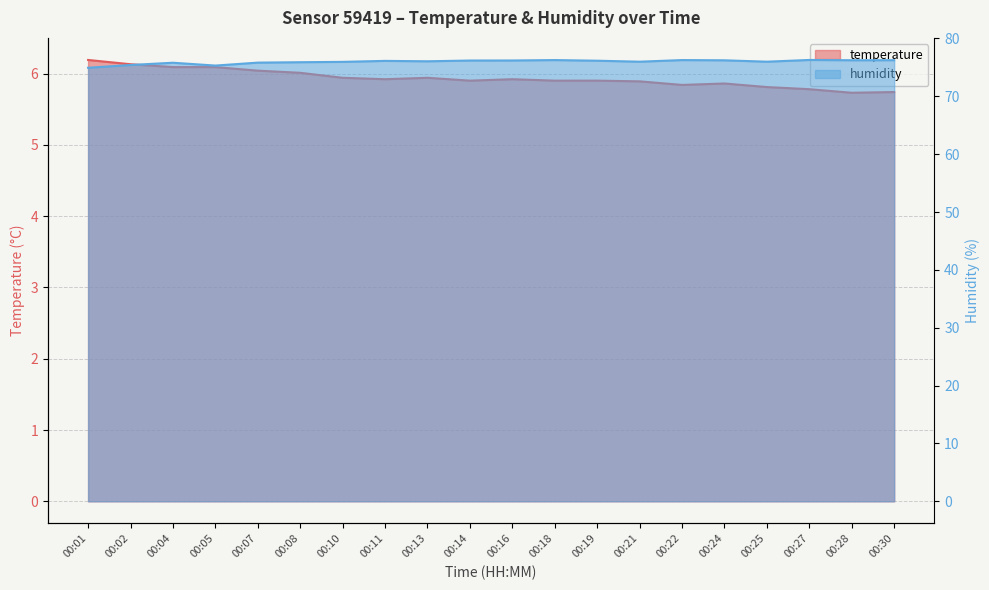

At which label does humidity reach its peak?

00:27